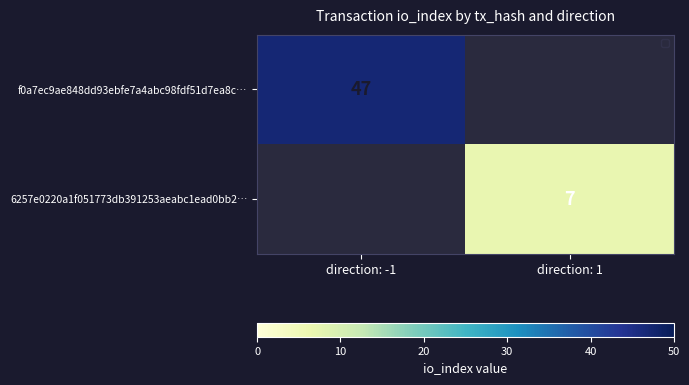

The value of 6257e0220a1f051773db391253aeabc1ead0bb2… at direction: 1 is 11. True or false?

False